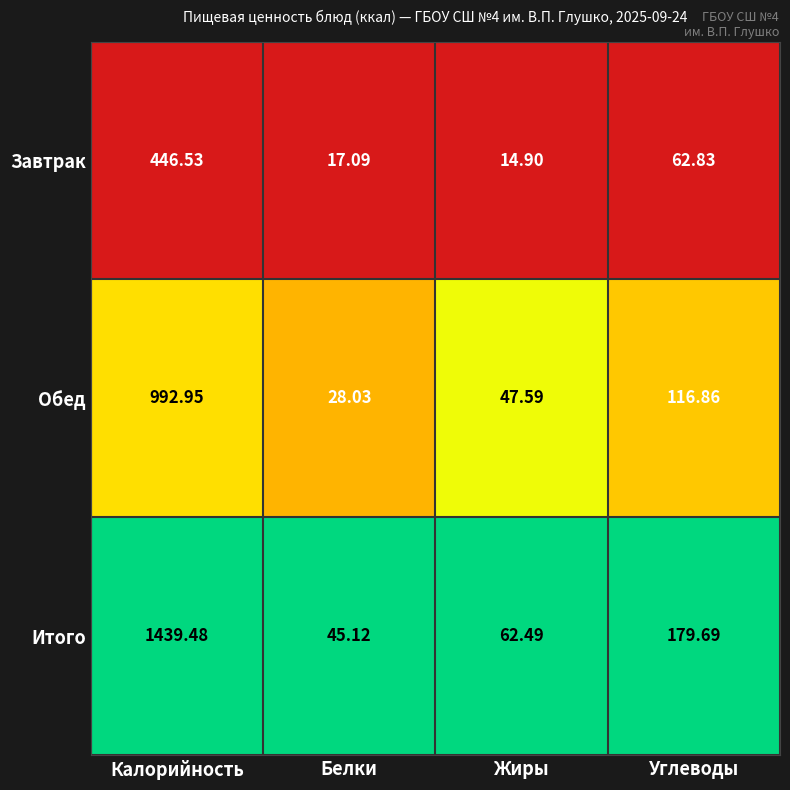

Which series has the largest total across all categories?

Итого